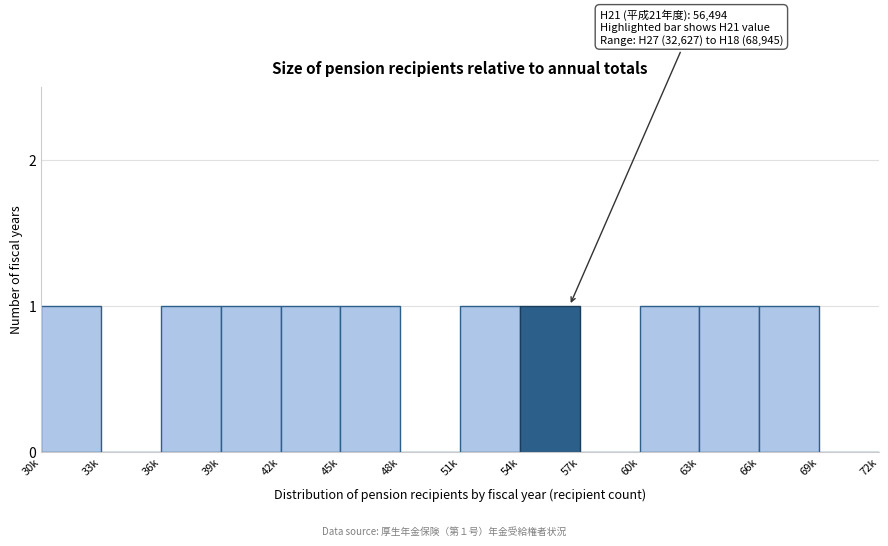

Reading left to right, extract all data points from this chart.

30k=1	33k=0	36k=1	39k=1	42k=1	45k=1	48k=0	51k=1	54k=1	57k=0	60k=1	63k=1	66k=1	69k=0